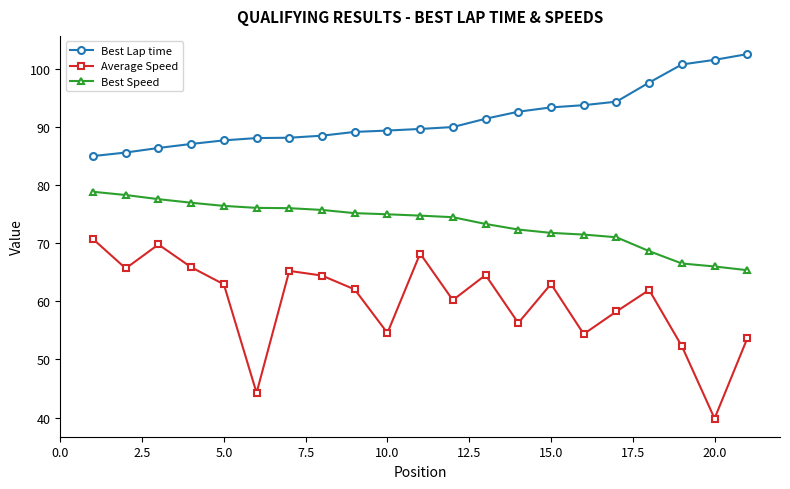

True or false: Average Speed has more than 2 points higher than both neighbors.

True